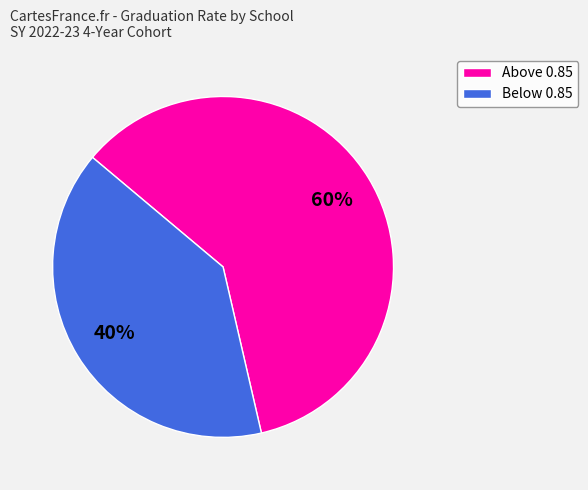

To the nearest percent, what is the average slice percentage?

50%